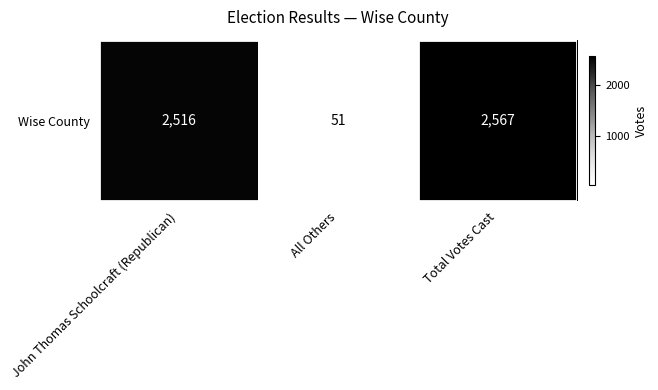

What is the average value?

1711